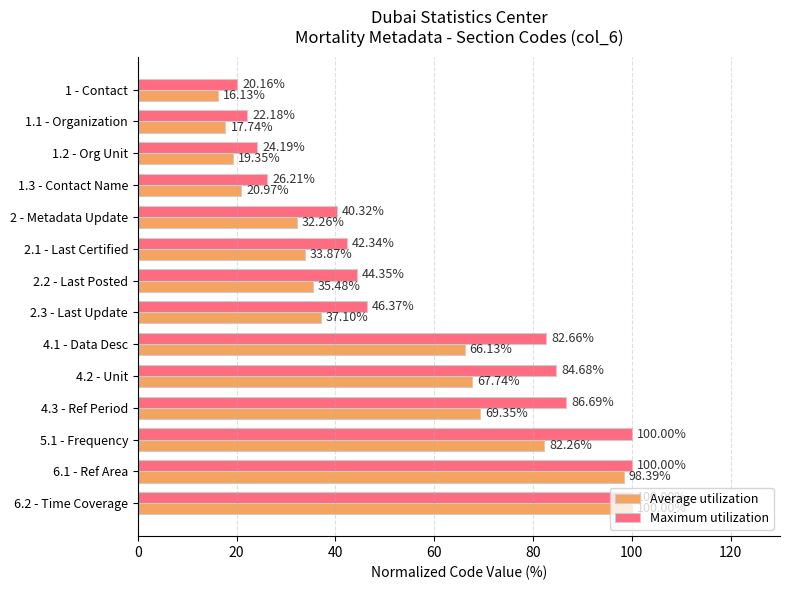

What is the average value of the Average utilization series?

49.8